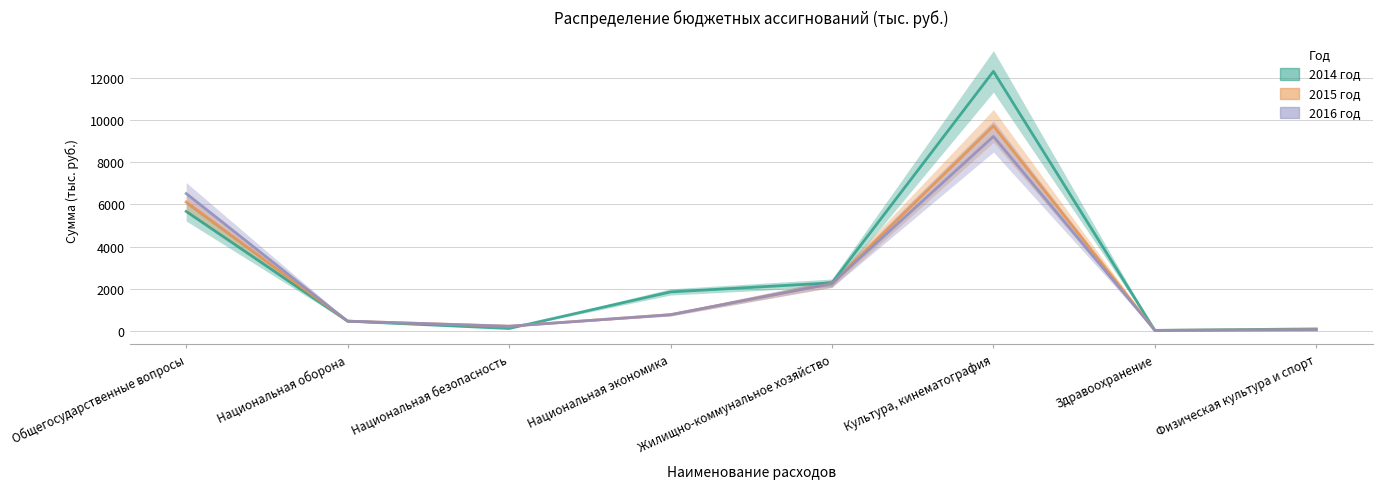

Which category has the highest value in the 2016 год series?

Культура, кинематография